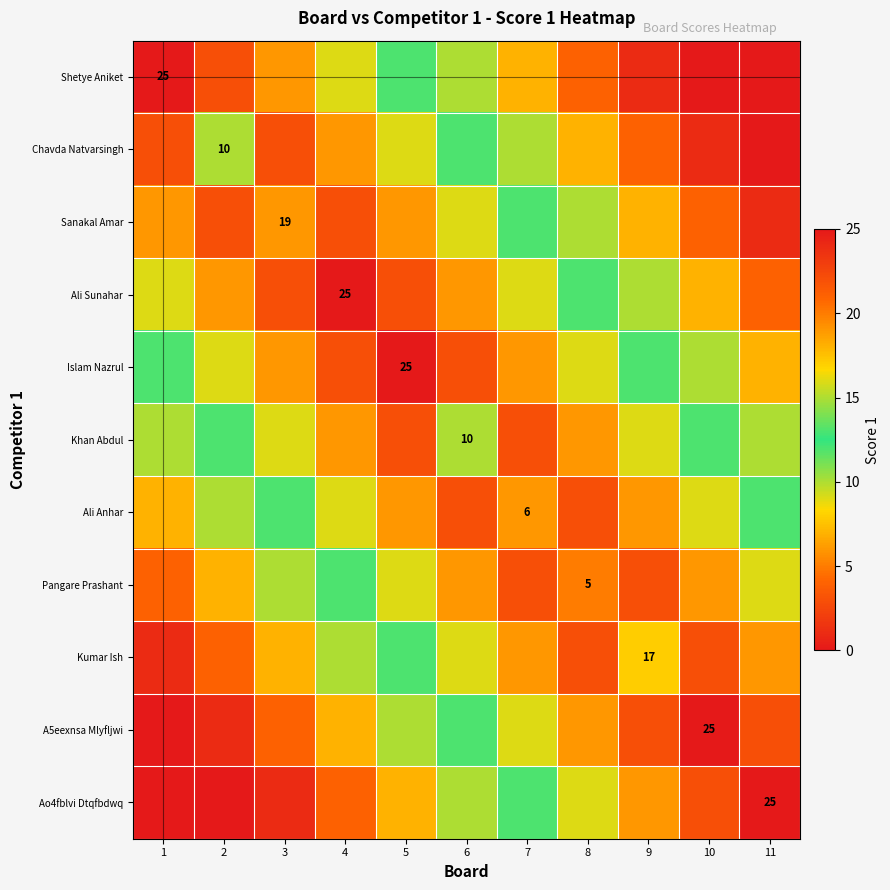

What is the spread (max minus min) of values at 11?

25